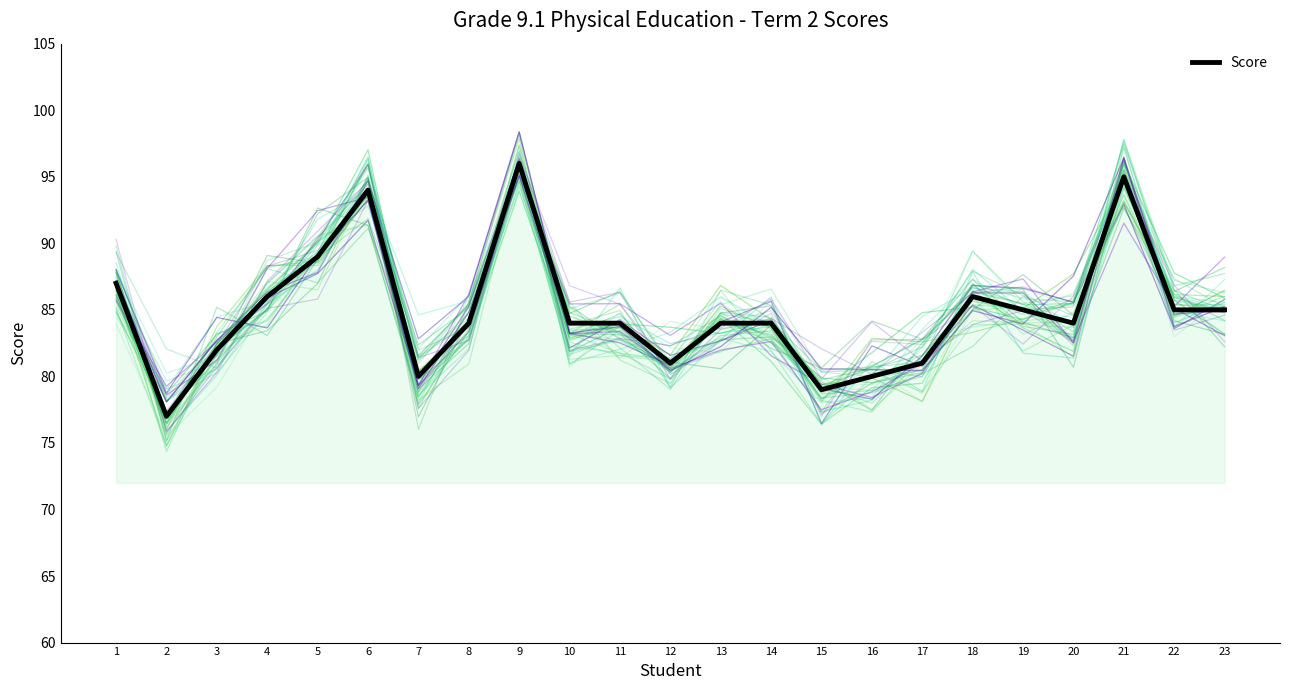

Where is the data nearest to the value 86?

4